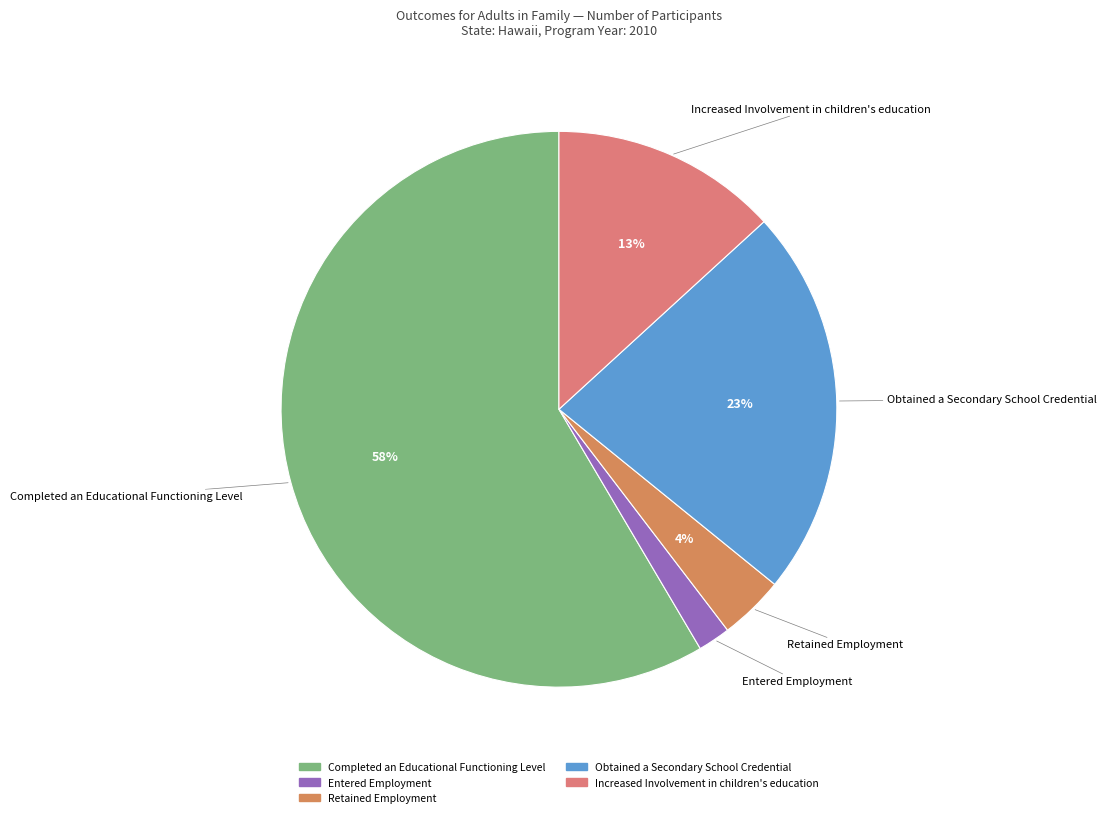

Is there a majority slice in this chart?

Yes